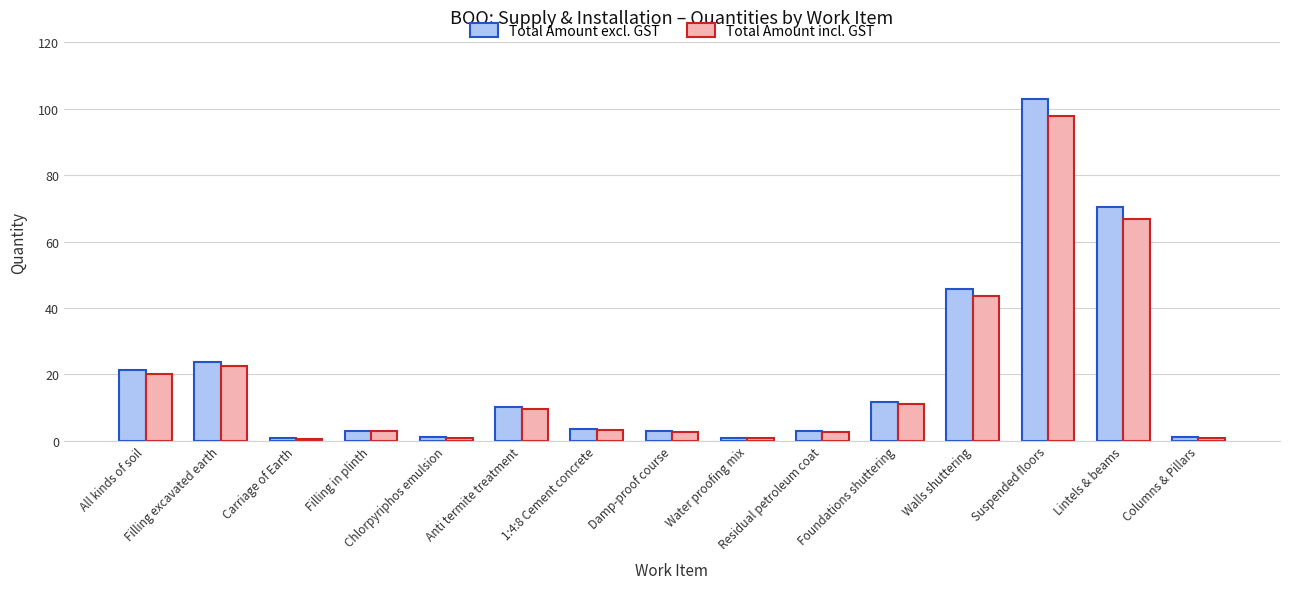

What position from the left is Columns & Pillars?

15